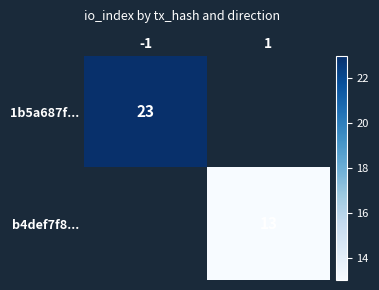

Is it true that b4def7f8... equals 13 at 1?

True